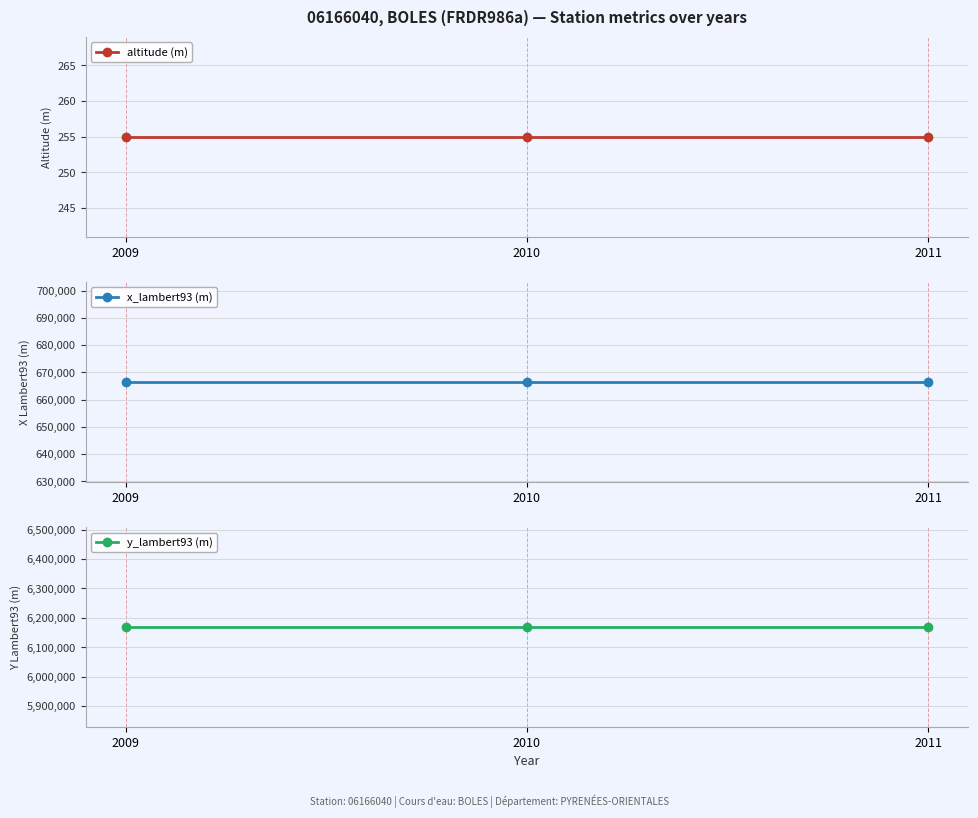

List the series in order of their peak value, lowest first.

altitude (m), x_lambert93 (m), y_lambert93 (m)